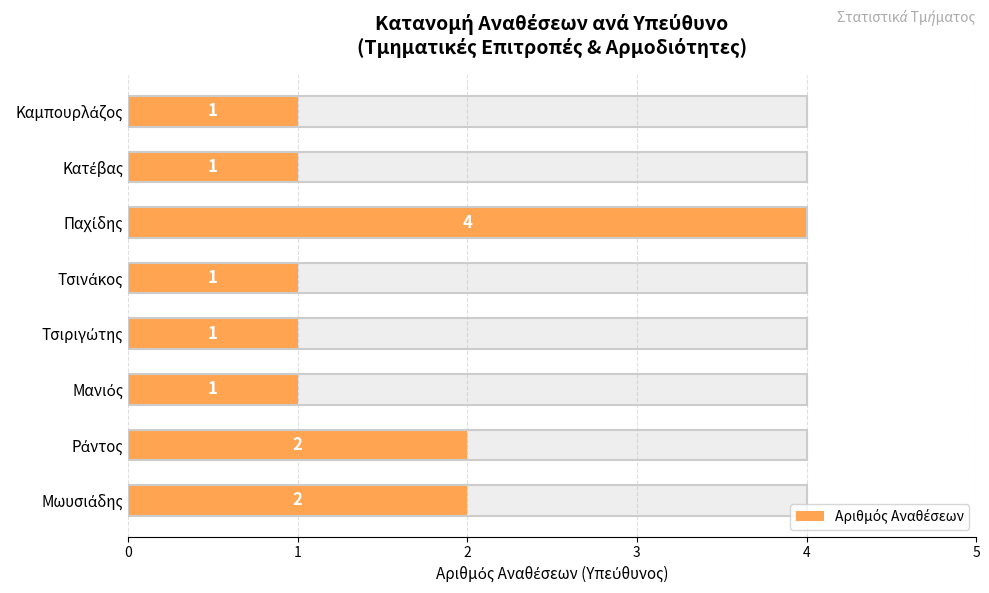

The value at Τσινάκος is 1. True or false?

True